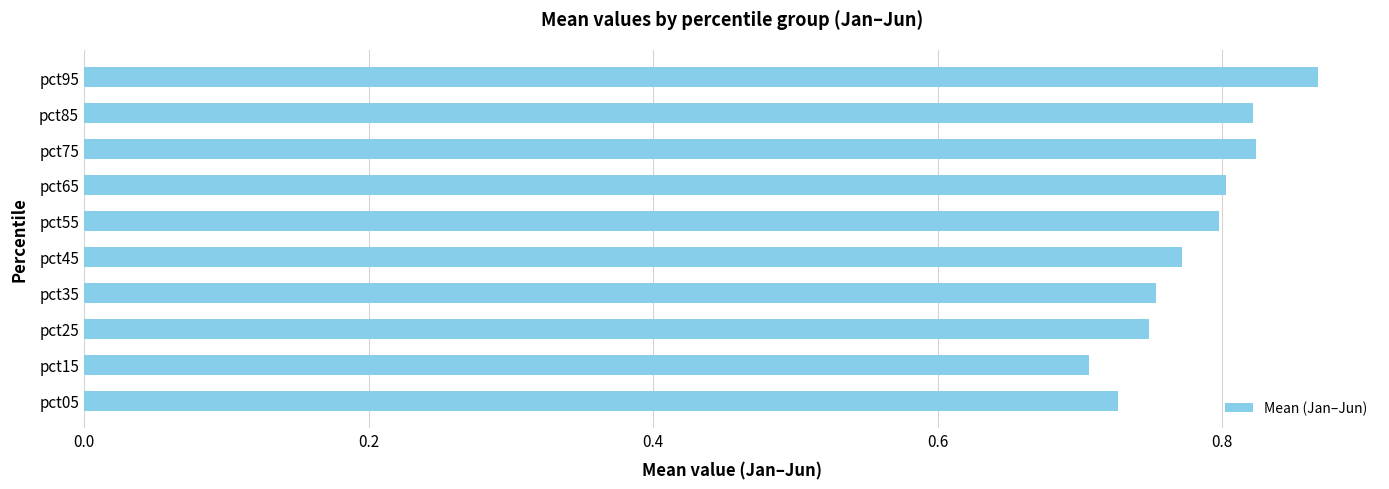

Is it true that the value at pct85 is 0.3?

False